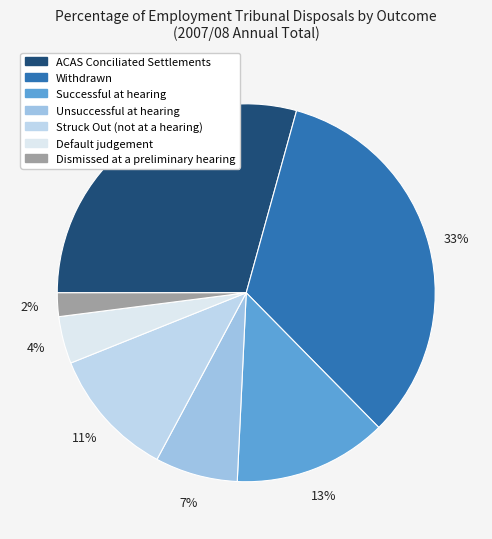

How many segments does this pie chart have?

7